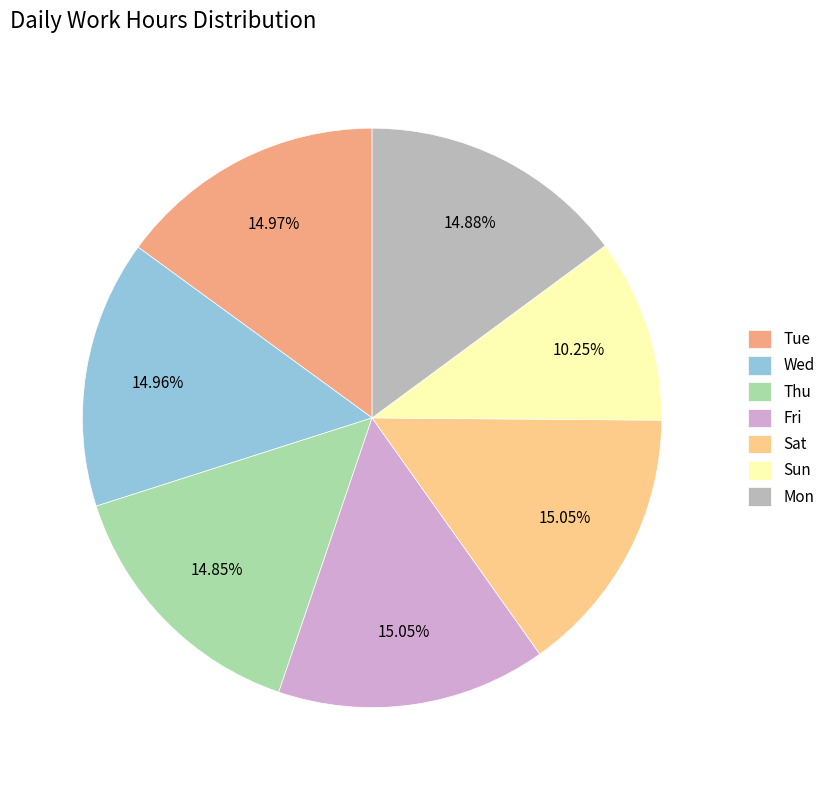

True or false: Tue accounts for 5% of the total.

False